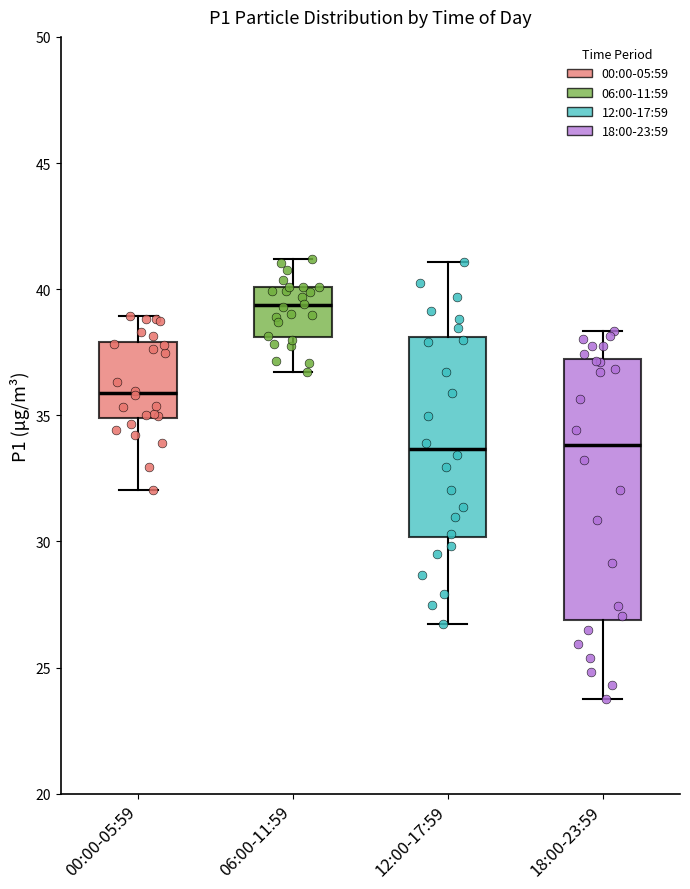

Reading left to right, read every box against the y-axis: the position of its median line, the range the box covers, and the ends of its whiskers. The values are not printed on the chart, so give them approximately, as read against the axis.

00:00-05:59: median 36.0, box 35.0 to 38.0, whiskers 32.0 to 39.0
06:00-11:59: median 39.5, box 38.0 to 40.0, whiskers 36.5 to 41.0
12:00-17:59: median 33.5, box 30.0 to 38.0, whiskers 26.5 to 41.0
18:00-23:59: median 34.0, box 27.0 to 37.0, whiskers 24.0 to 38.5